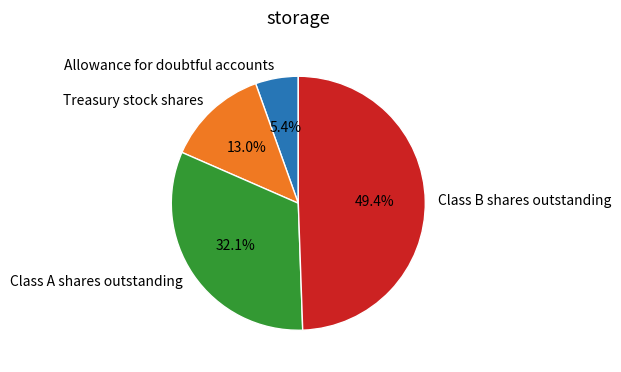

The Allowance for doubtful accounts slice represents 12% of the pie. True or false?

False